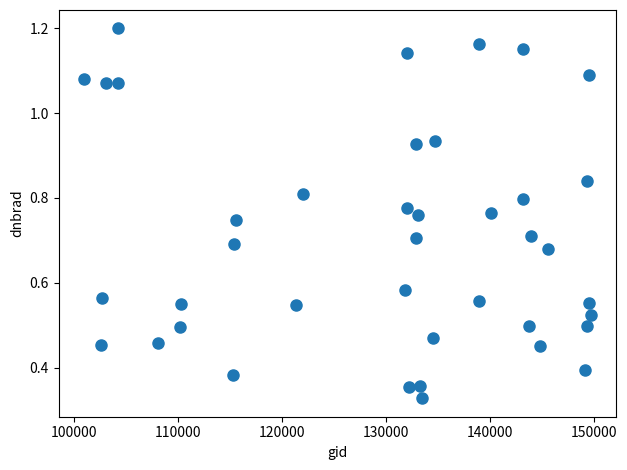

What is the range of X values (max minus min)?

48725.0